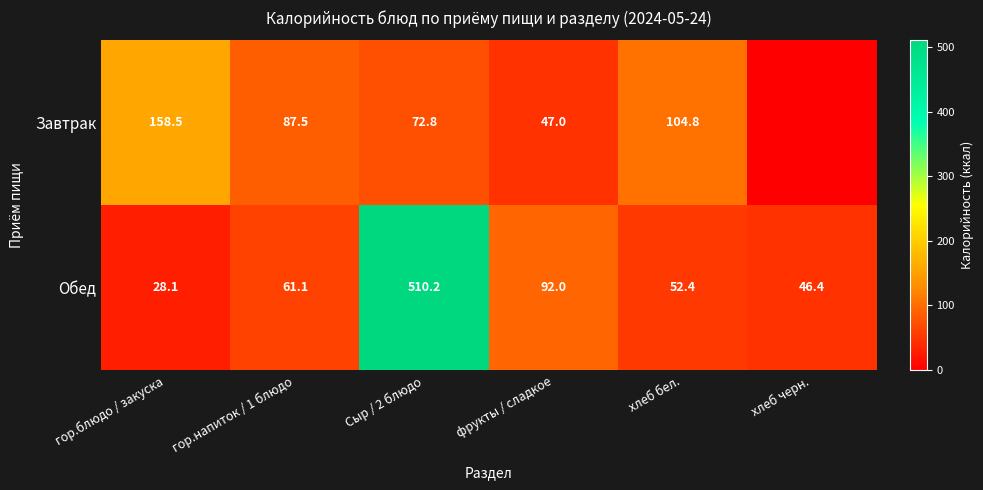

What is the sum of all Завтрак values?

470.6